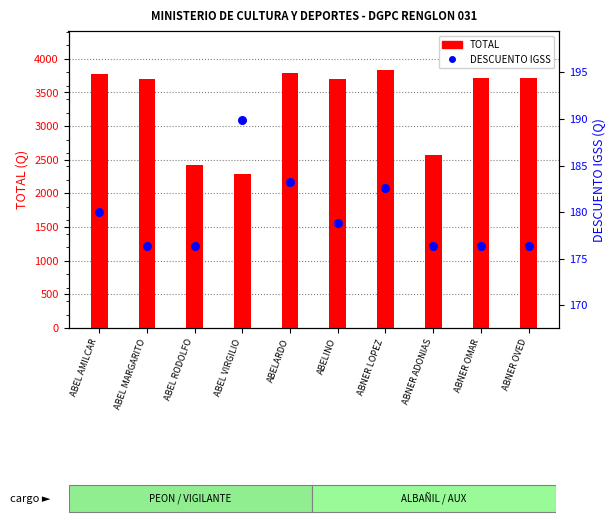

Is the value of DESCUENTO IGSS at ABNER LOPEZ greater than the value of TOTAL at ABEL VIRGILIO?

No